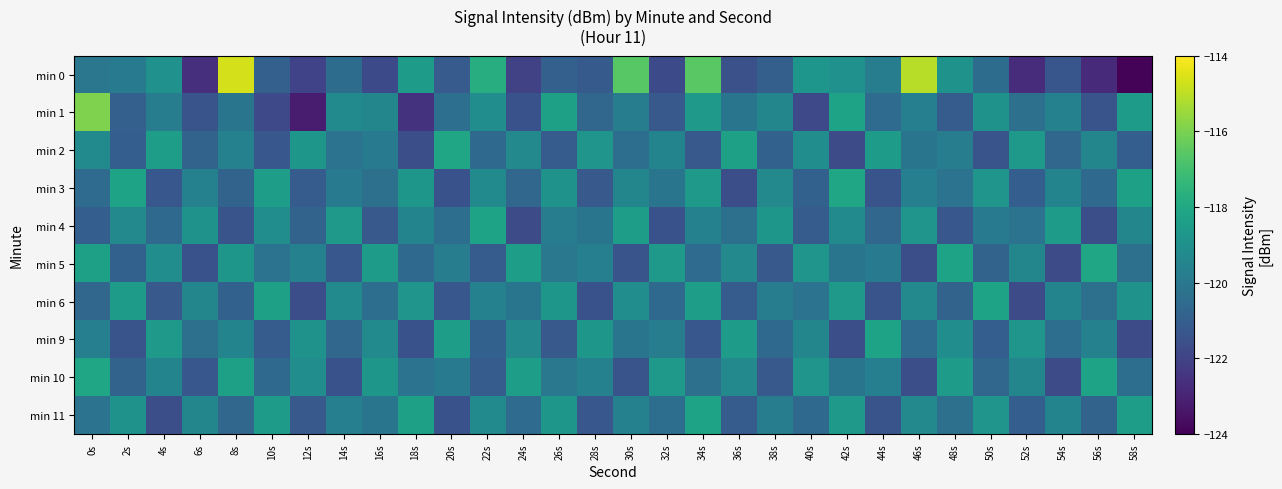

Rank the series at 2s from highest to lowest value.

min 3, min 6, min 11, min 4, min 0, min 10, min 5, min 1, min 2, min 9